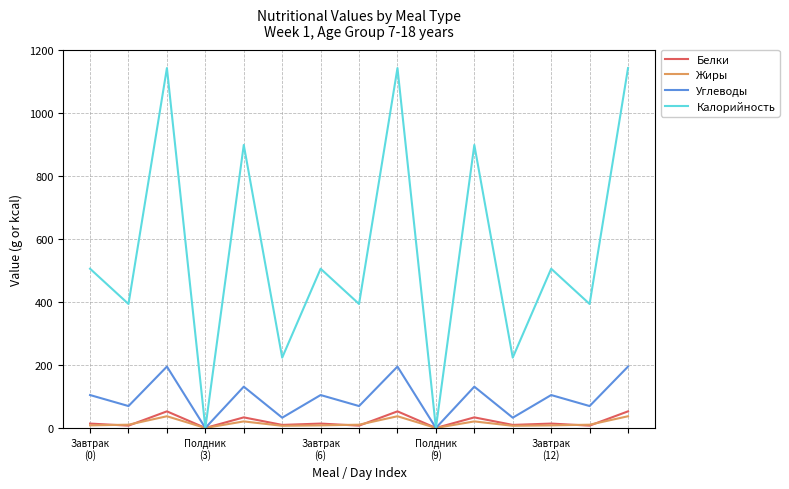

What is the sum of all Калорийность values?

8376.5